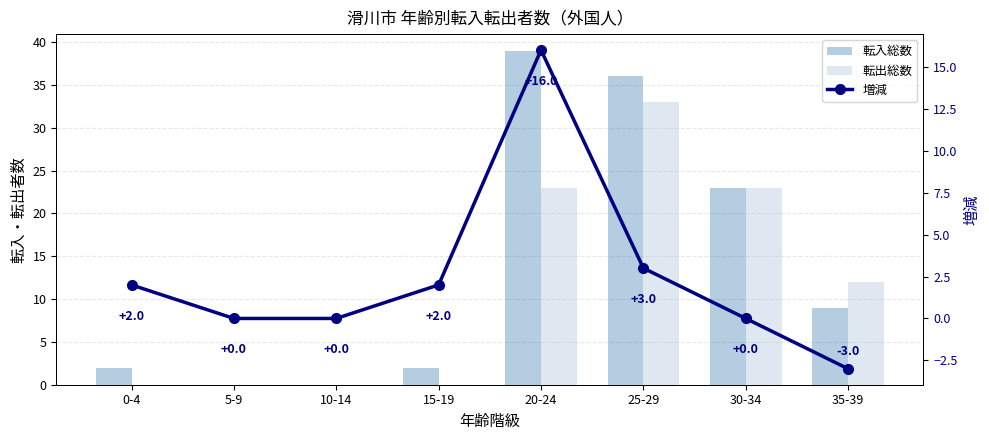

What is the label of the 5th bar from the left?

20-24